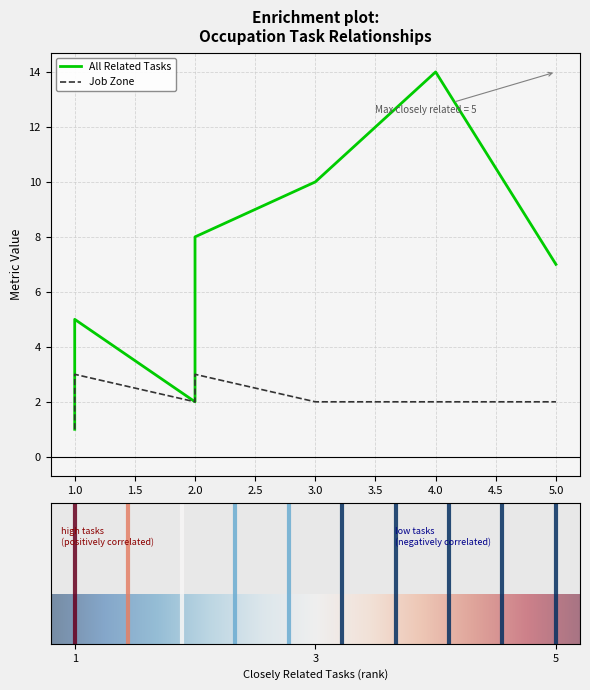

Which series has the largest range (max minus min)?

All Related Tasks